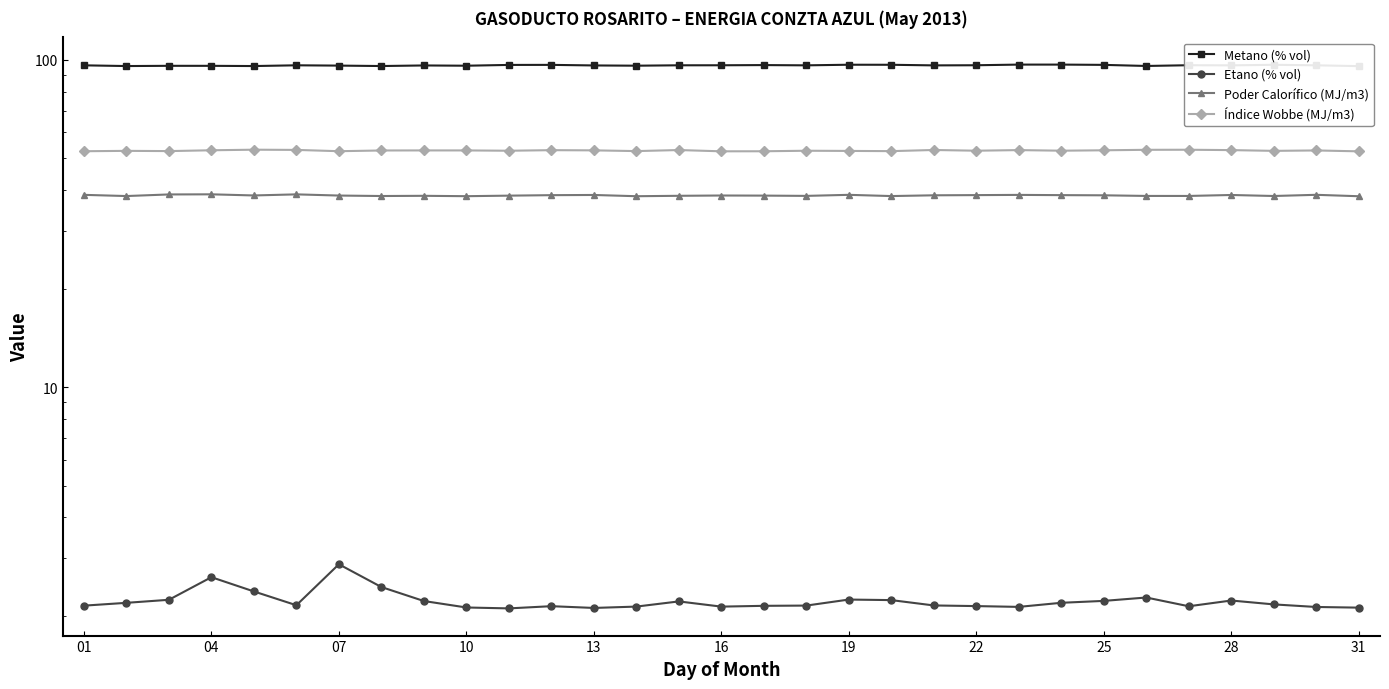

How many interior local peaks does the Metano (% vol) series have?

9